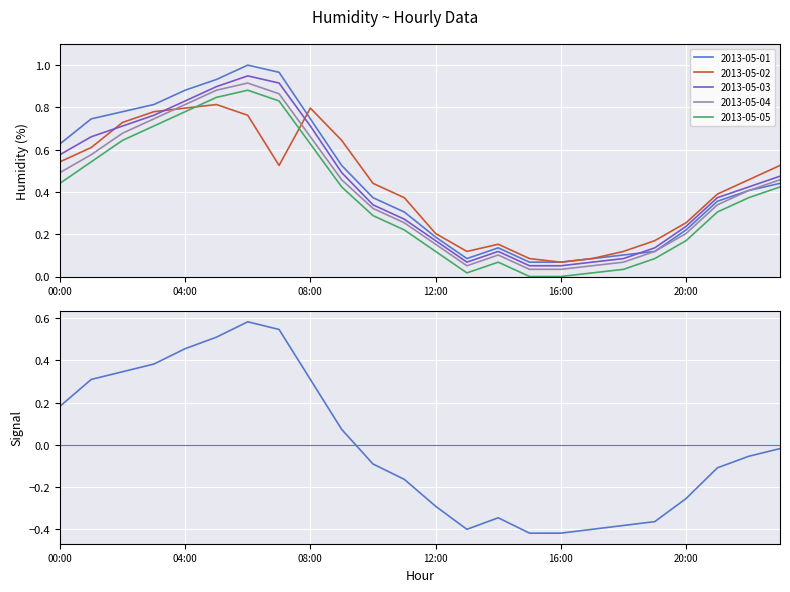

What is the difference between the second highest and minimum values in the 2013-05-02 series?

0.7